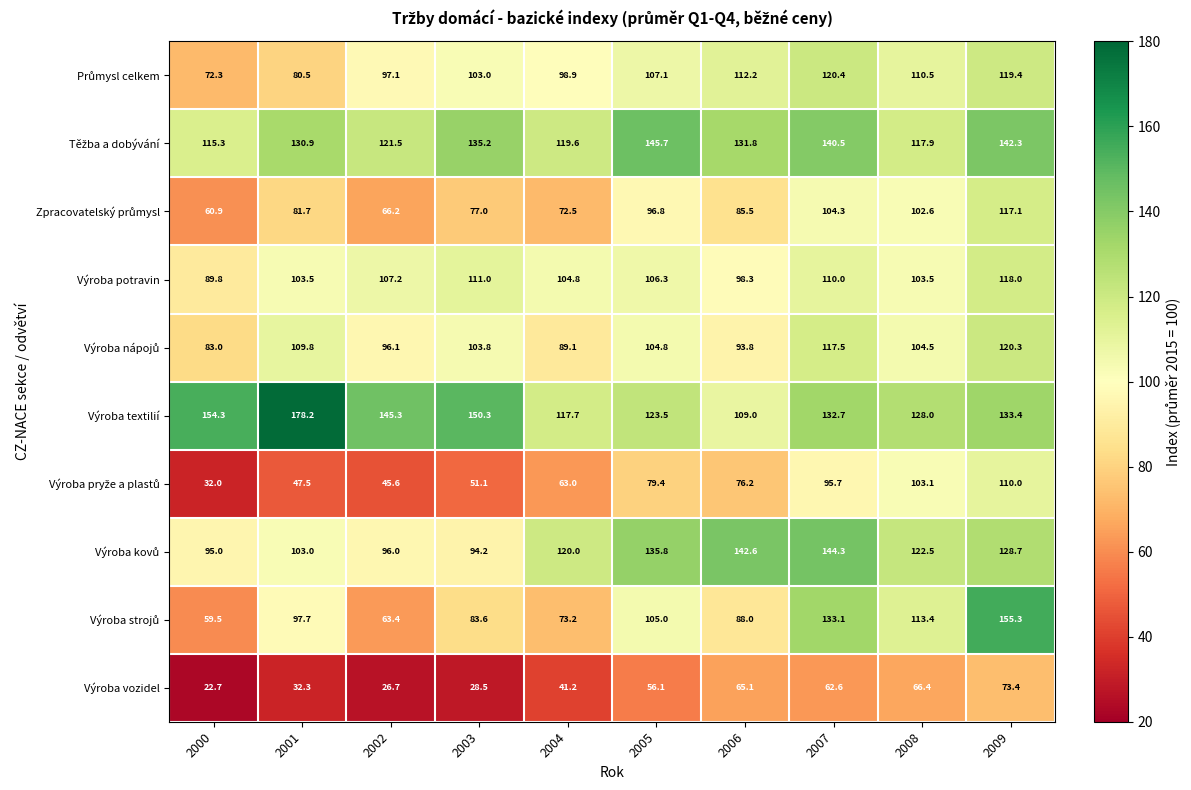

What is the spread (max minus min) of values at 2001?

145.9